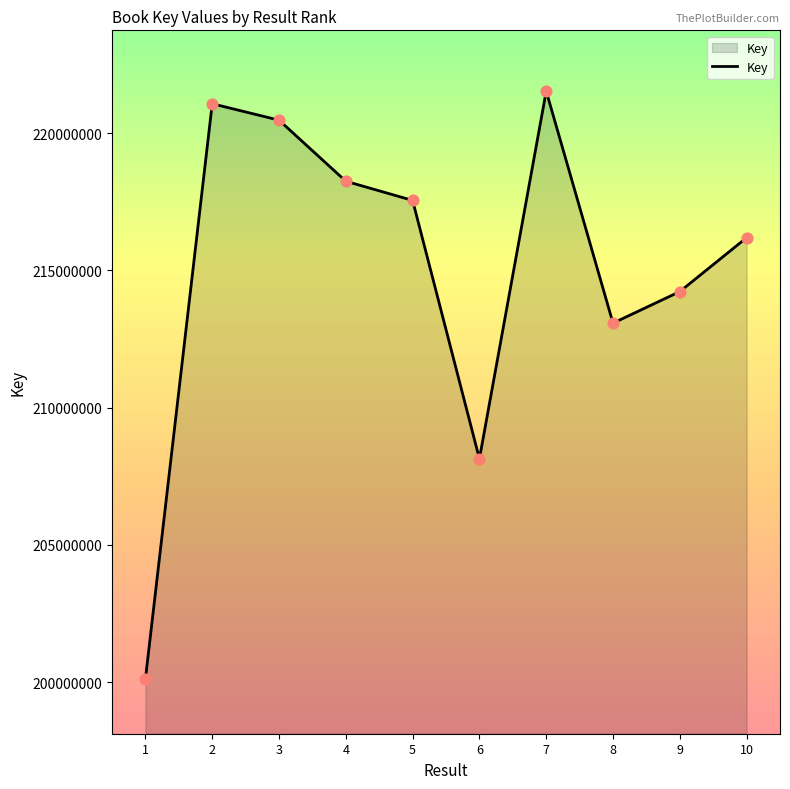

Approximately how many times larger is the value at 6 compared to 9?

1.0